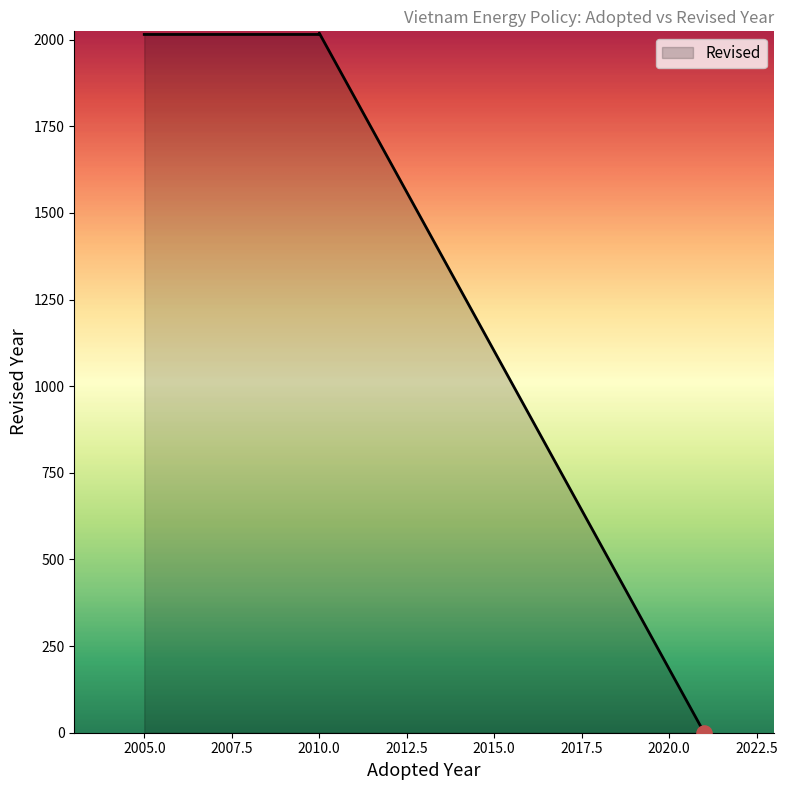

Which has a higher value, 2010 or 2005?

2010